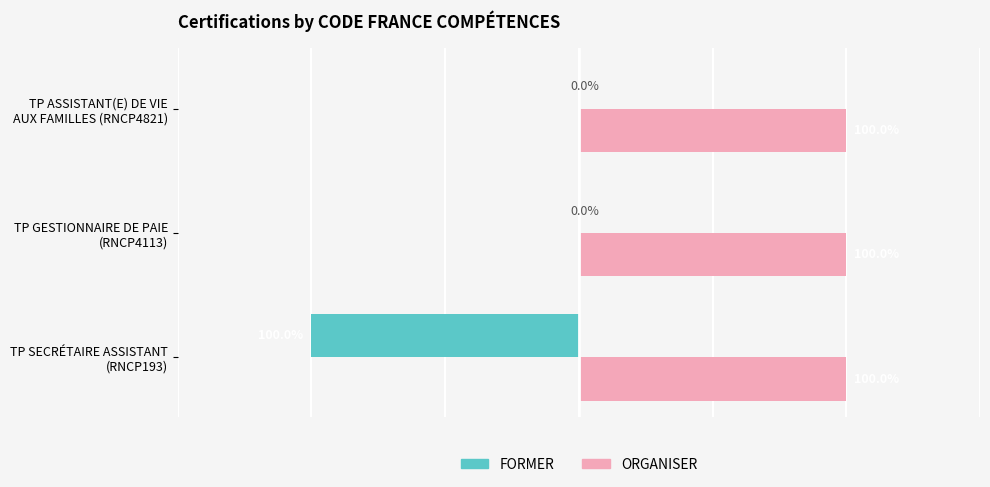

Which series has the largest range (max minus min)?

FORMER